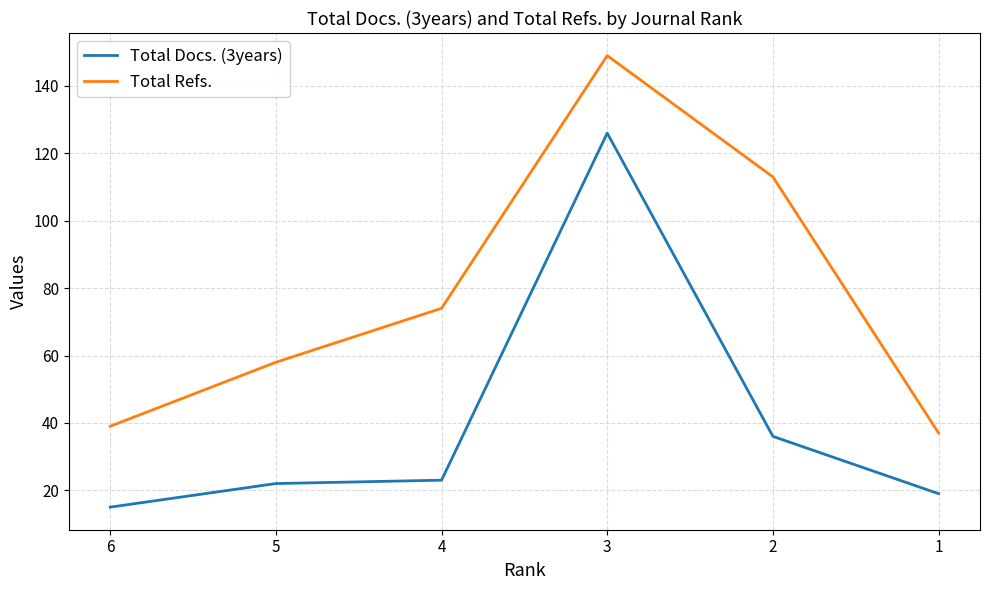

Read the Total Docs. (3years) value at 4.

23